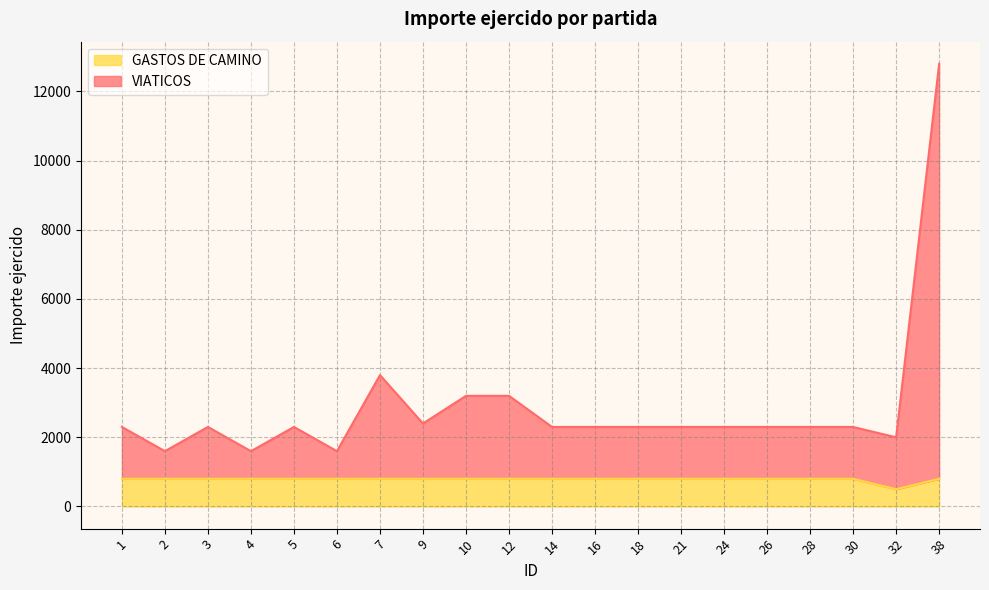

How many data points in VIATICOS are less than 2300?

4